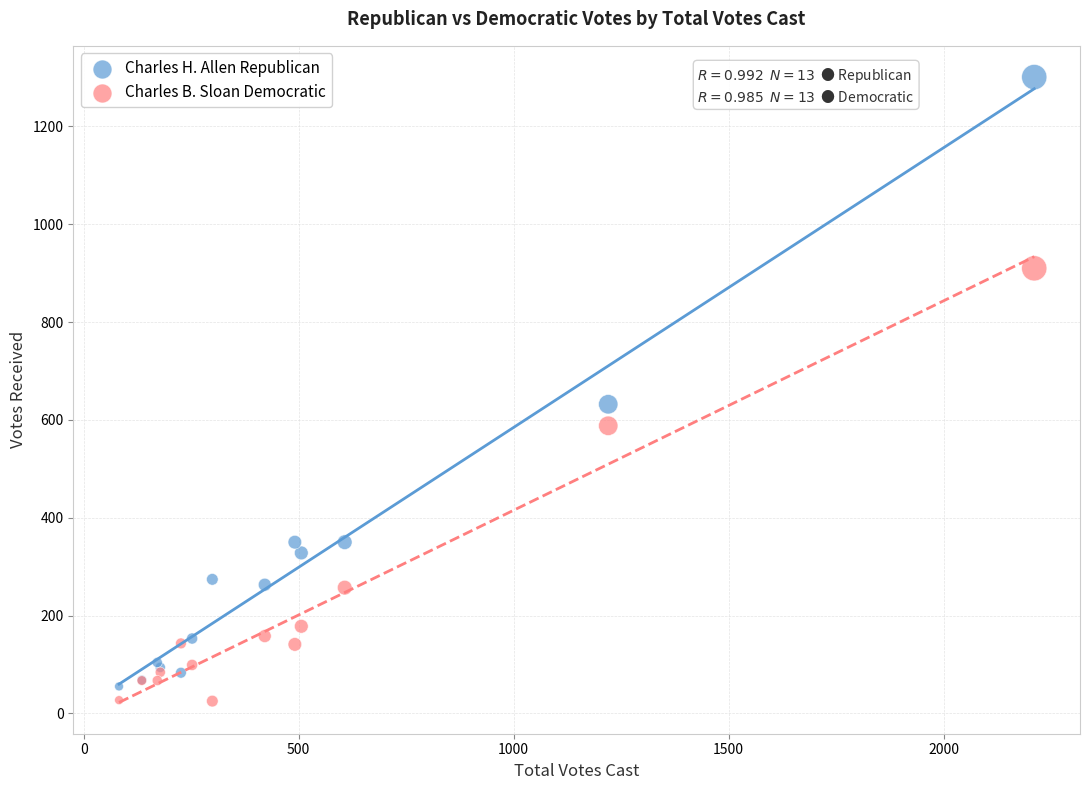

What are all the series names shown in the legend?

Charles H. Allen Republican, Charles B. Sloan Democratic